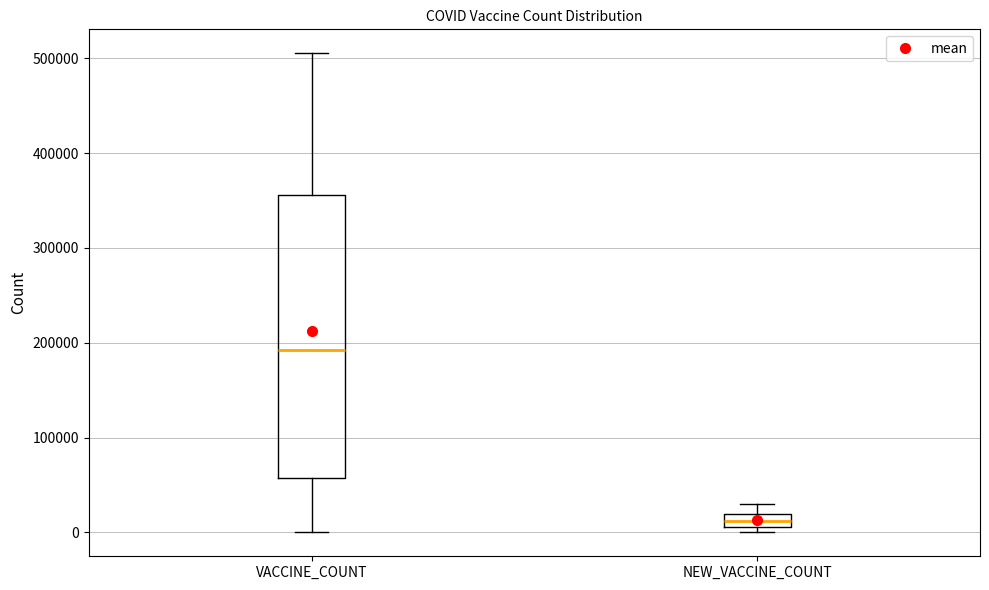

Which box's median line is the lowest?

NEW_VACCINE_COUNT